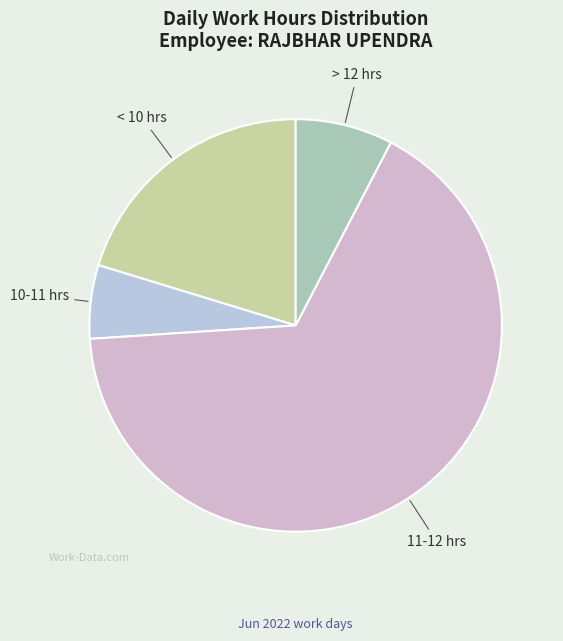

How many segments does this pie chart have?

4